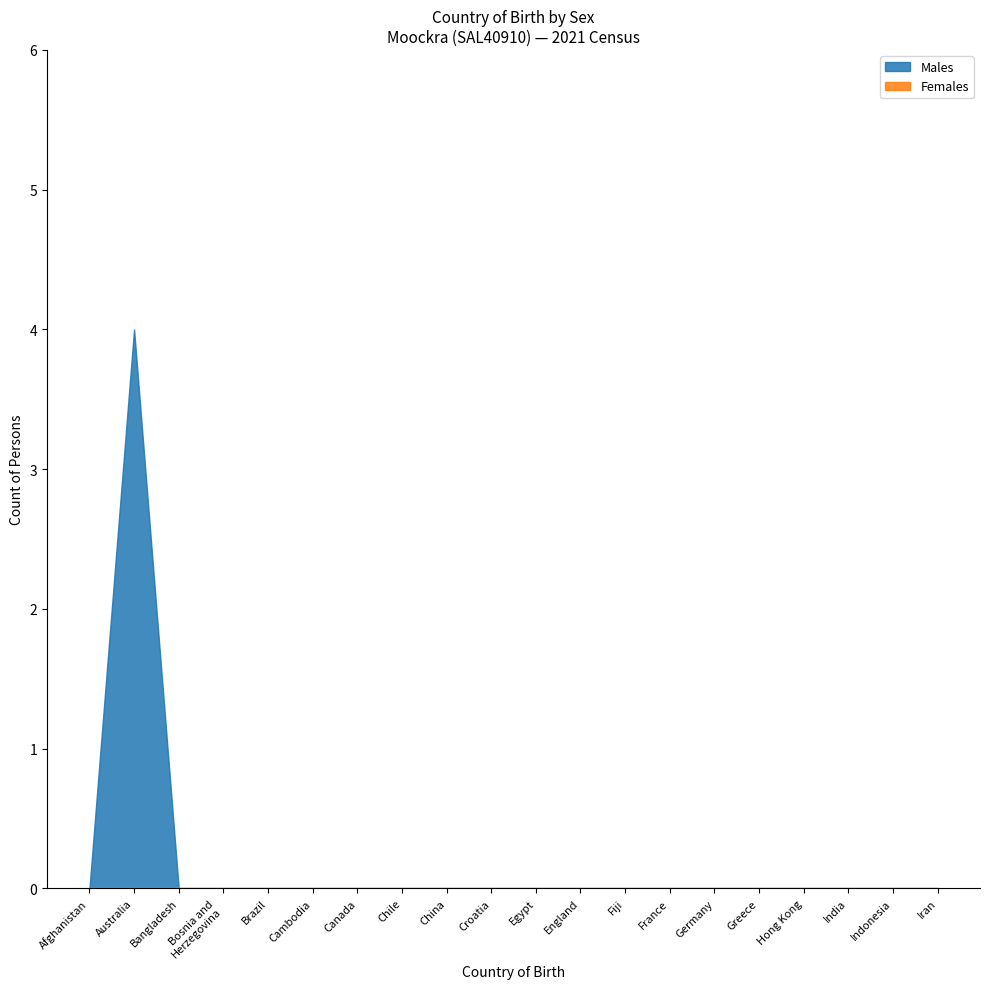

Rank the series at Germany from lowest to highest value.

Males, Females